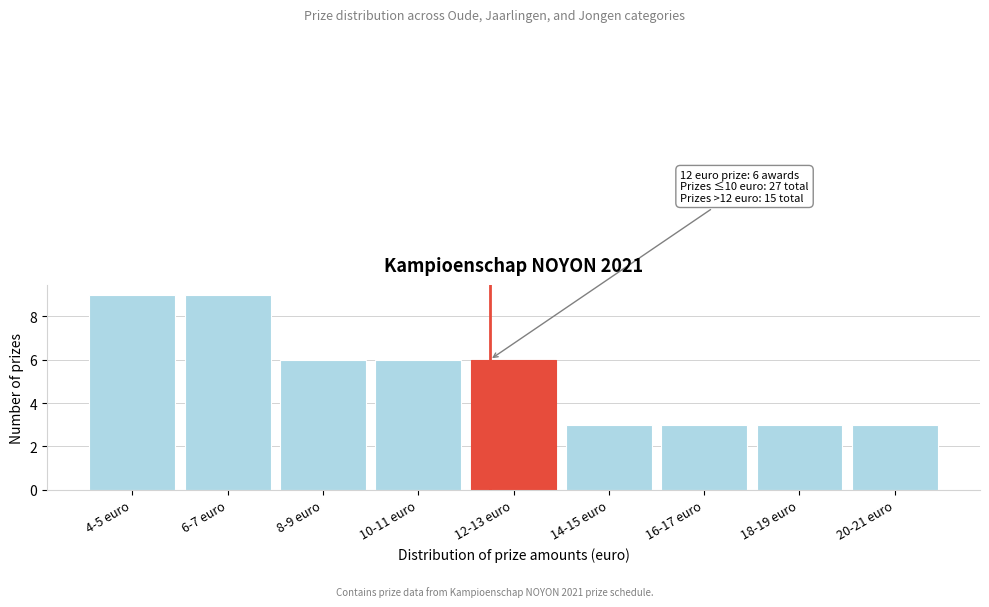

Reading right to left, transcribe all the data shown in this chart.

20-21 euro=3	18-19 euro=3	16-17 euro=3	14-15 euro=3	12-13 euro=6	10-11 euro=6	8-9 euro=6	6-7 euro=9	4-5 euro=9